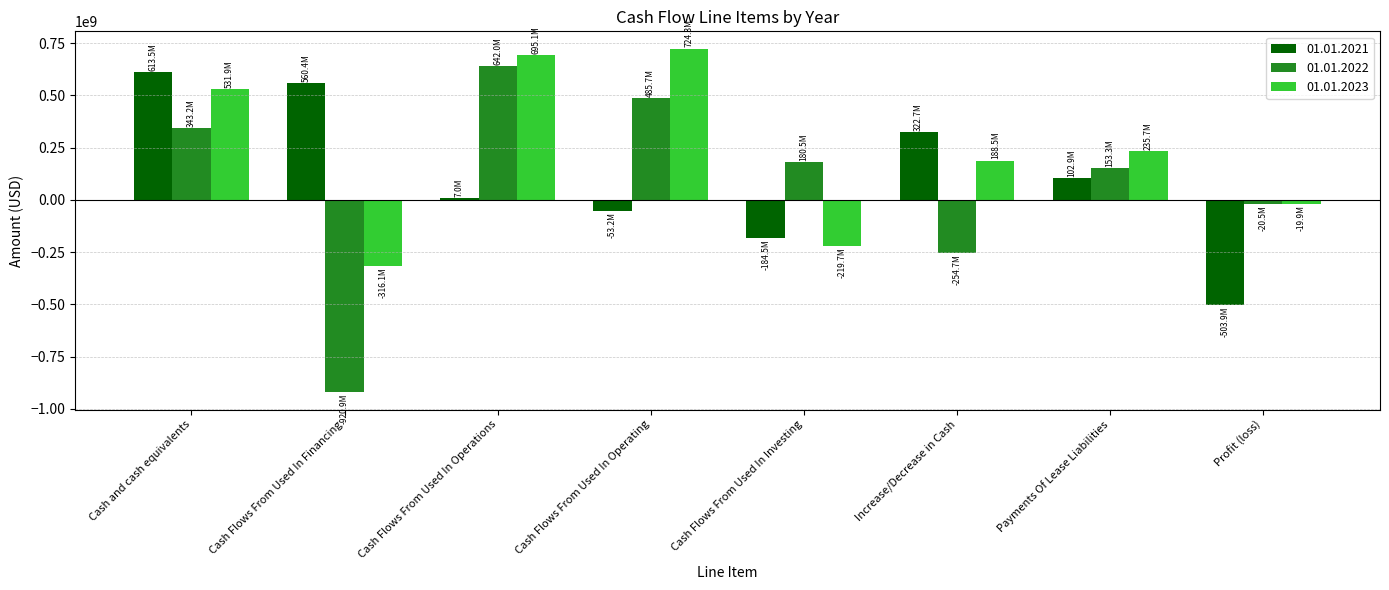

Rank the series at Payments Of Lease Liabilities from lowest to highest value.

01.01.2021, 01.01.2022, 01.01.2023